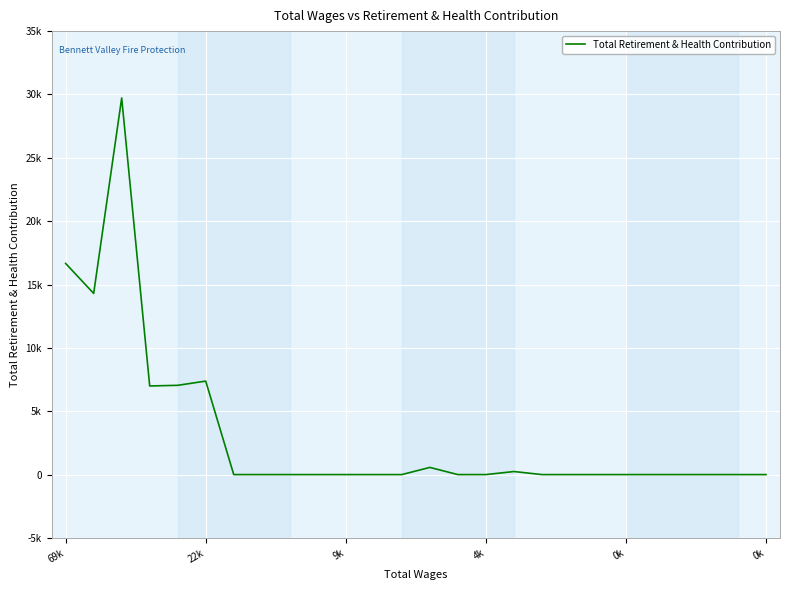

True or false: the data has more than 0 interior local peaks.

True